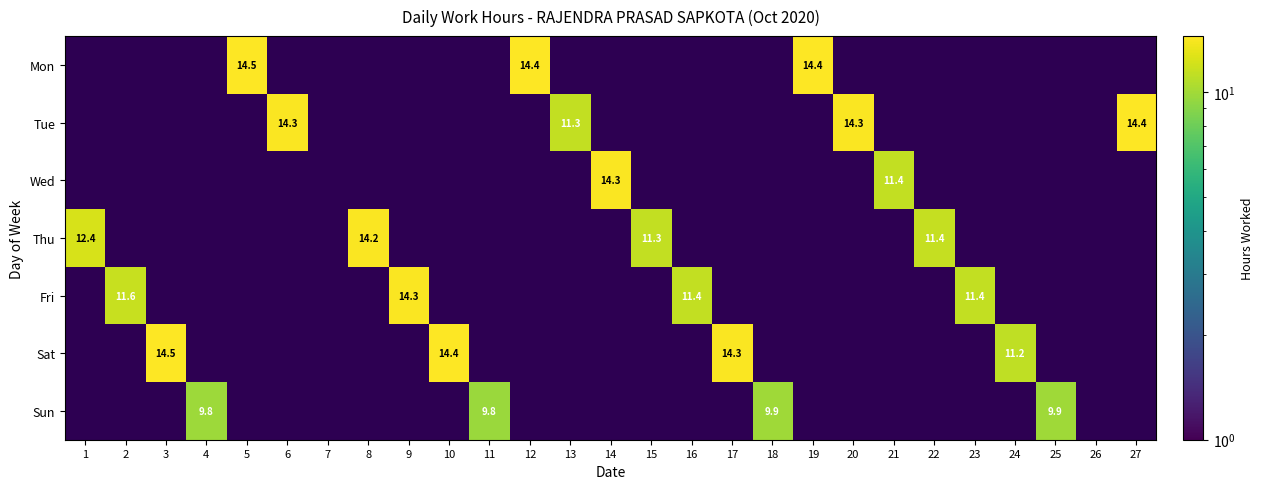

True or false: Thu has a value of 17.7 at 15.

False